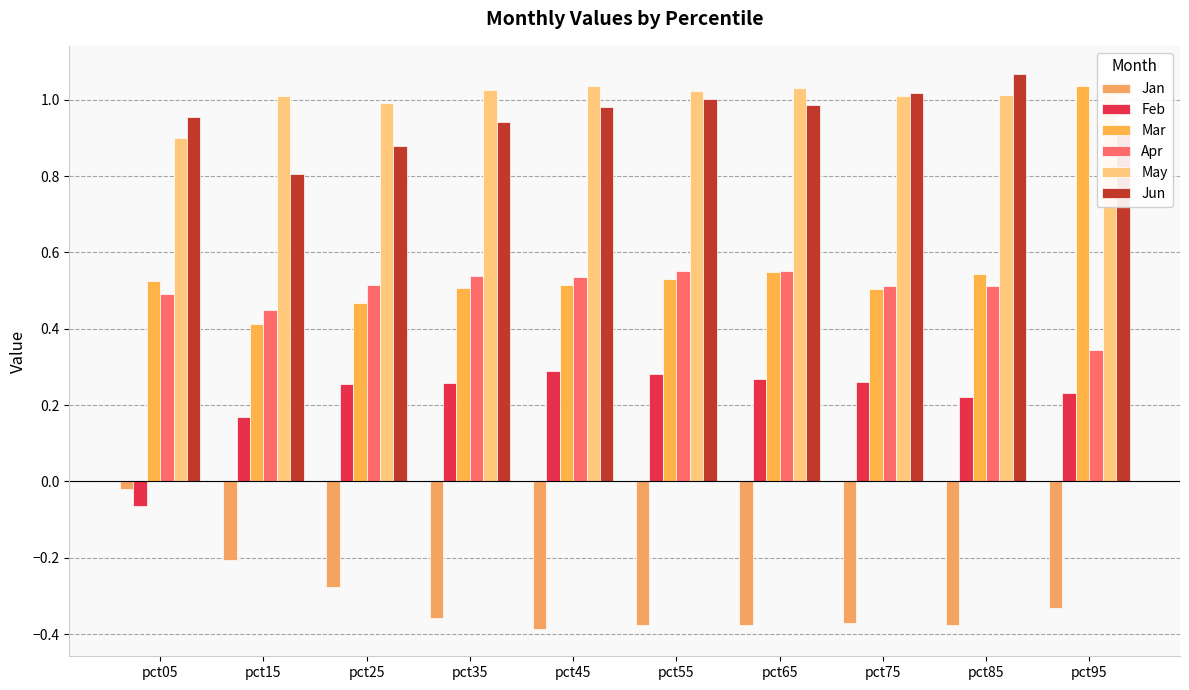

At pct65, list the series in order from smallest to largest.

Jan, Feb, Mar, Apr, Jun, May